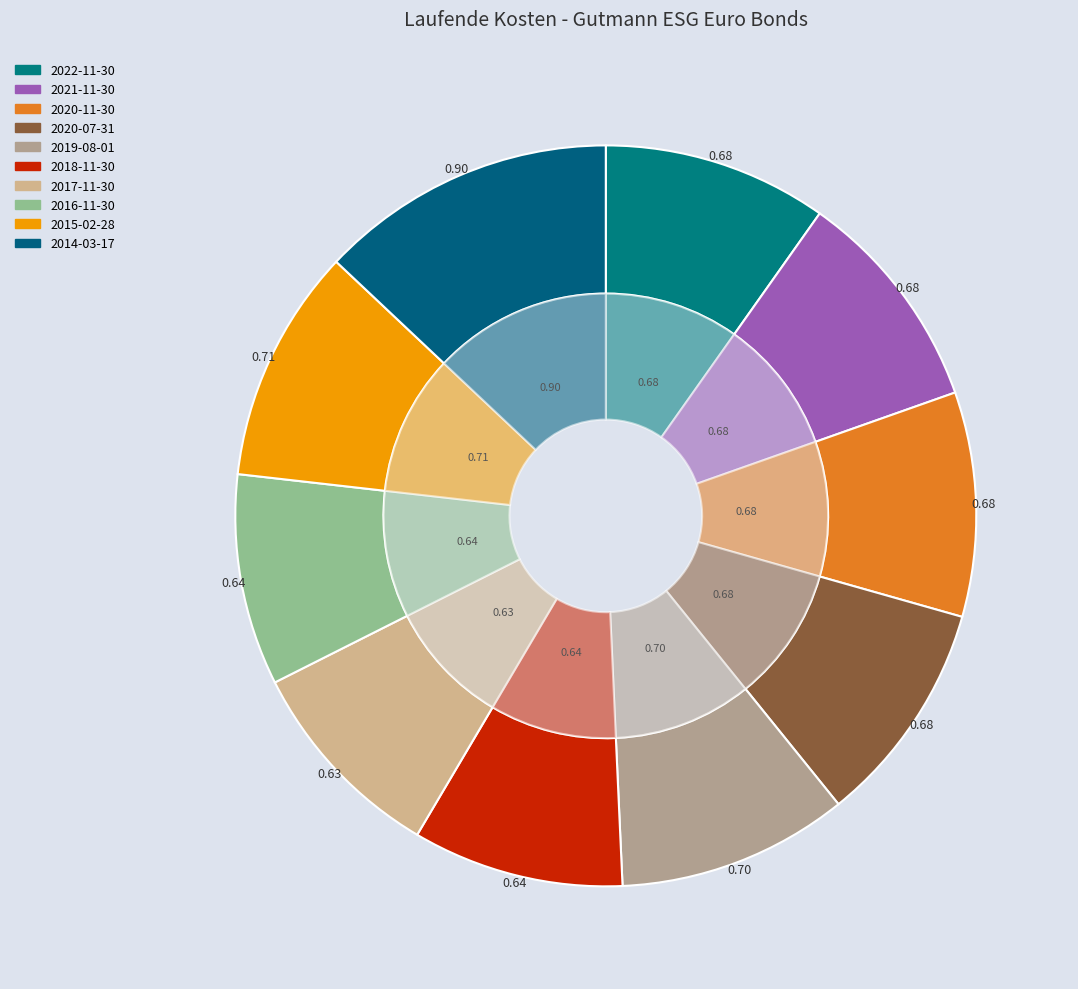

Which category has the biggest portion of the pie?

2014-03-17